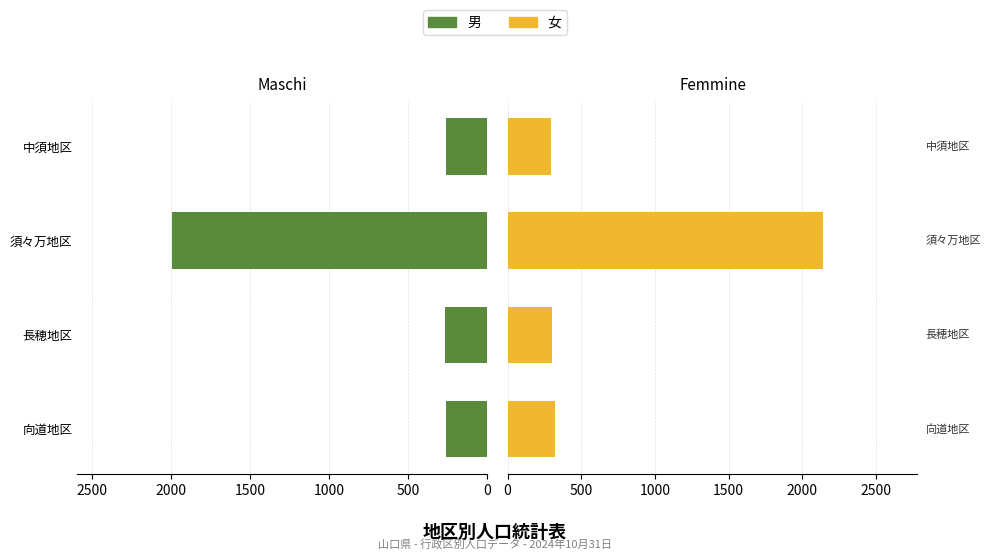

Reading right to left, list all the values displayed in this chart.

男 (Maschi): 261	1992	266	261
女 (Femmine): 296	2139	302	320